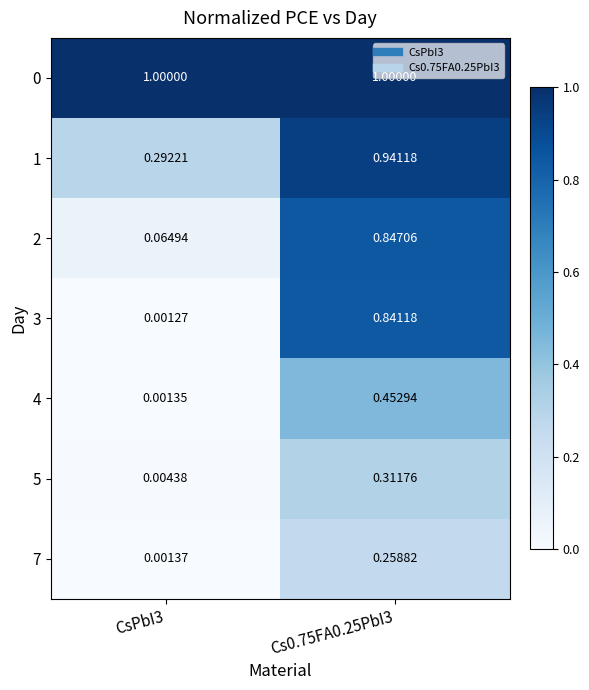

Is the value of 7 at CsPbI3 greater than the value of 2 at Cs0.75FA0.25PbI3?

No